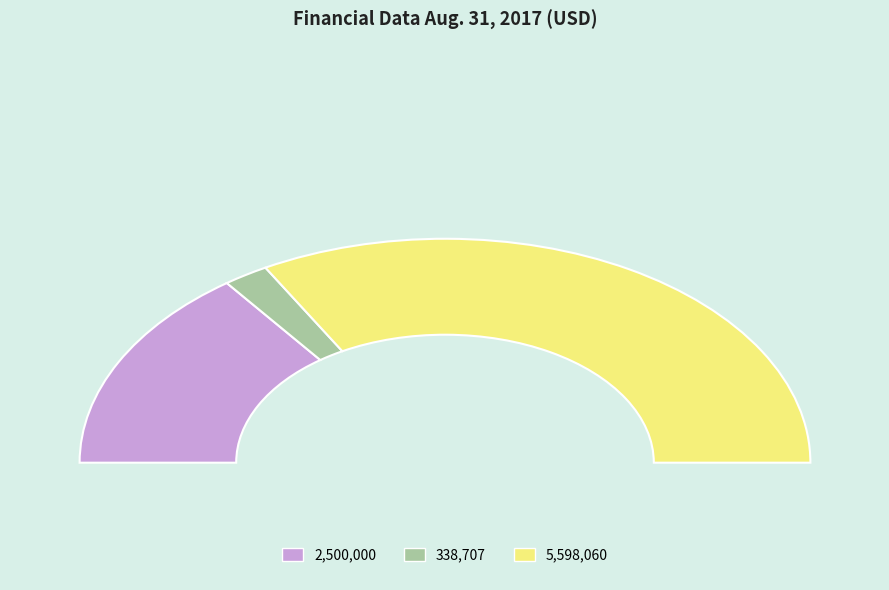

What is the largest slice in the pie chart?

5598060